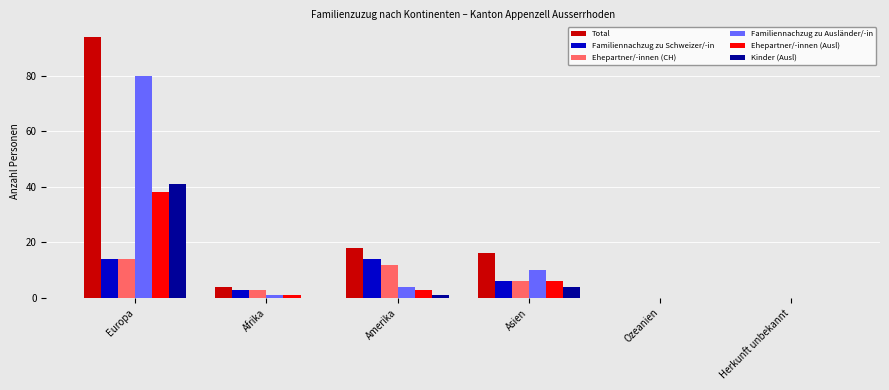

Reading left to right, transcribe all the data shown in this chart.

Total: Europa=94	Afrika=4	Amerika=18	Asien=16	Ozeanien=0	Herkunft unbekannt=0
Familiennachzug zu Schweizer/-in: Europa=14	Afrika=3	Amerika=14	Asien=6	Ozeanien=0	Herkunft unbekannt=0
Ehepartner/-innen (CH): Europa=14	Afrika=3	Amerika=12	Asien=6	Ozeanien=0	Herkunft unbekannt=0
Familiennachzug zu Ausländer/-in: Europa=80	Afrika=1	Amerika=4	Asien=10	Ozeanien=0	Herkunft unbekannt=0
Ehepartner/-innen (Ausl): Europa=38	Afrika=1	Amerika=3	Asien=6	Ozeanien=0	Herkunft unbekannt=0
Kinder (Ausl): Europa=41	Afrika=0	Amerika=1	Asien=4	Ozeanien=0	Herkunft unbekannt=0